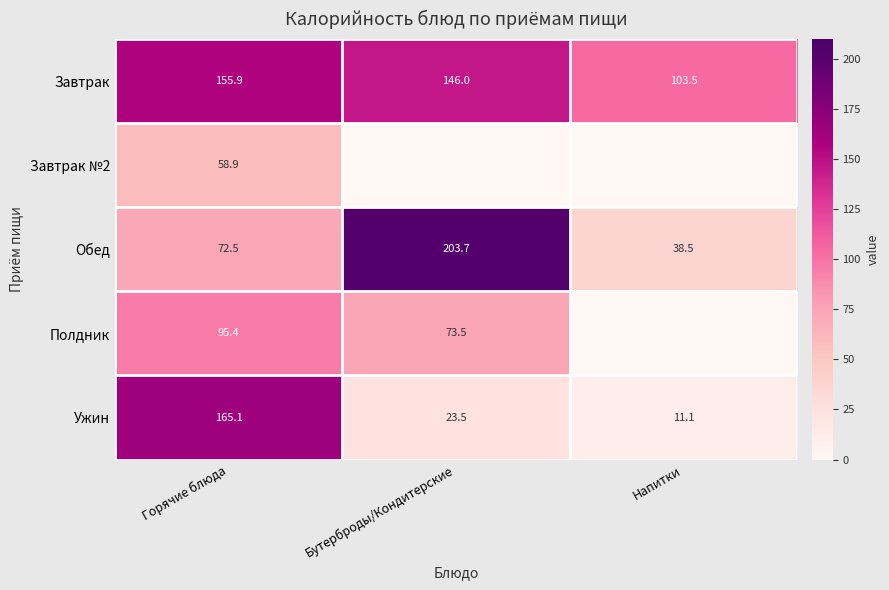

What is the difference between the highest and lowest values at Горячие блюда?

106.2